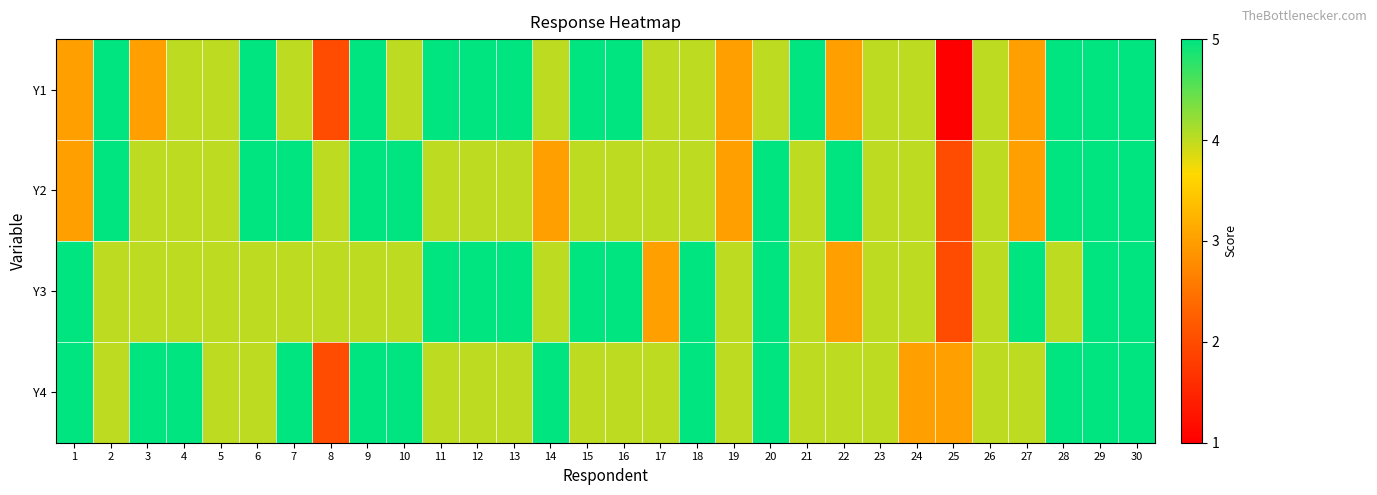

Which series has the largest range (max minus min)?

Y1